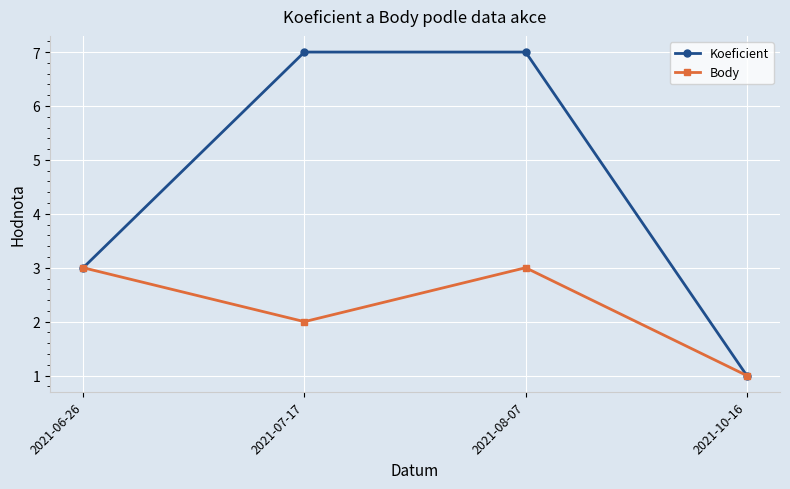

What is the sum of all Body values?

9